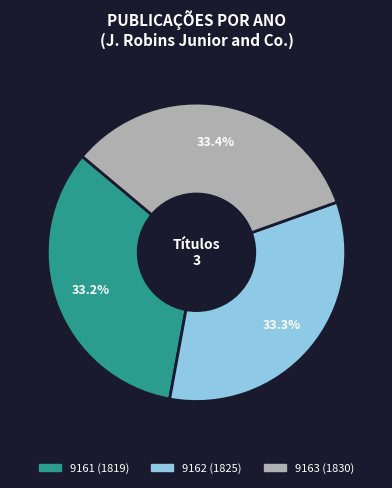

What percentage is NOT represented by 9162 (1825)?

66.7%